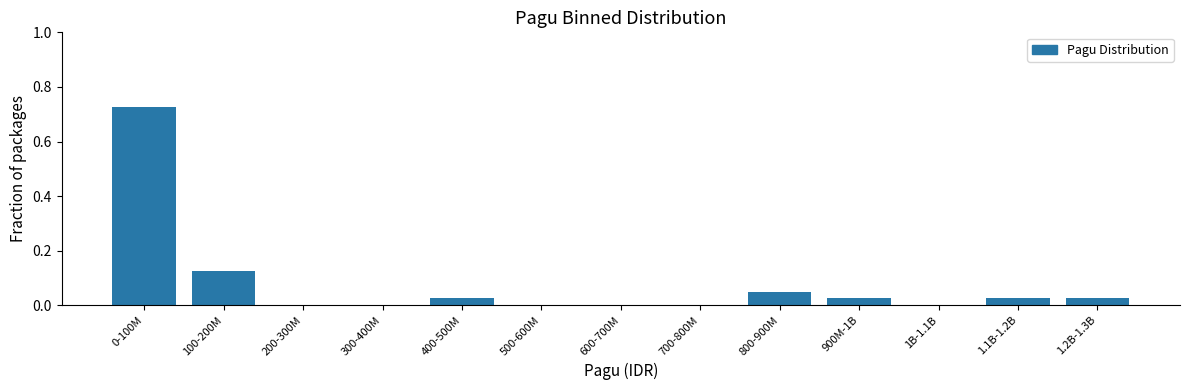

Which has a higher value, 1.2B-1.3B or 100-200M?

100-200M